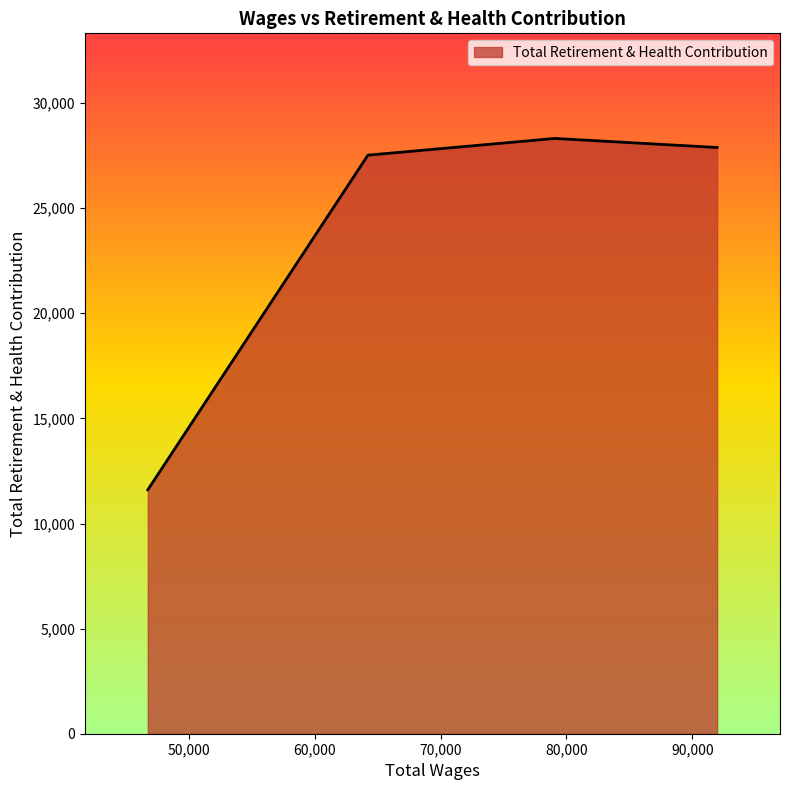

True or false: the data has more than 2 interior local peaks.

False